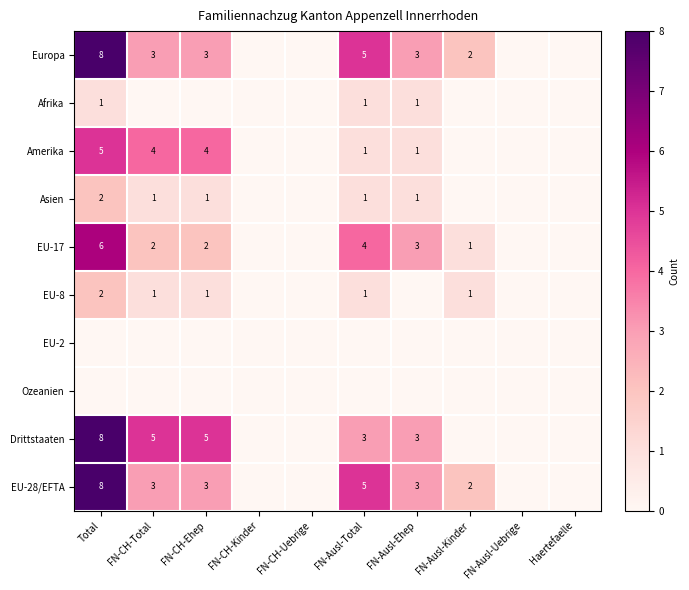

Is it true that Europa equals 3 at FN-CH-Ehep?

True